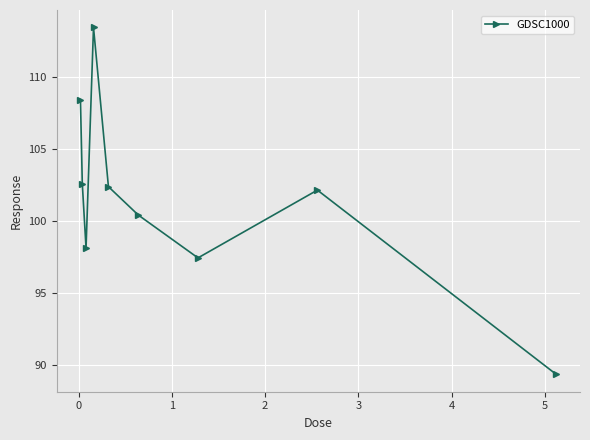

How many interior local peaks (higher than both neighbors) does the data have?

2